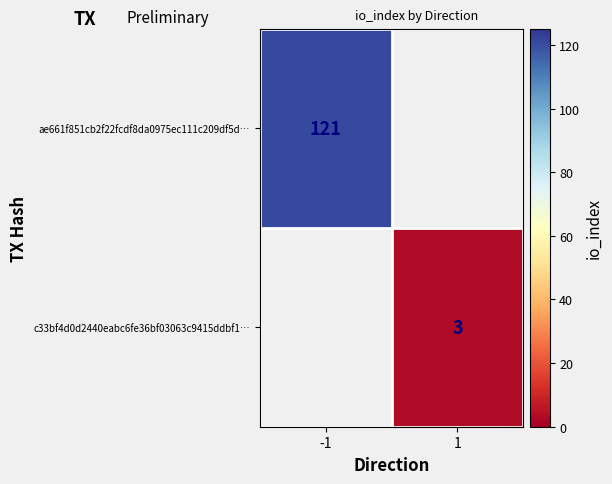

Is the value of ae661f851cb2f22fcdf8da0975ec111c209df5d… at -1 greater than the value of c33bf4d0d2440eabc6fe36bf03063c9415ddbf1… at 1?

Yes